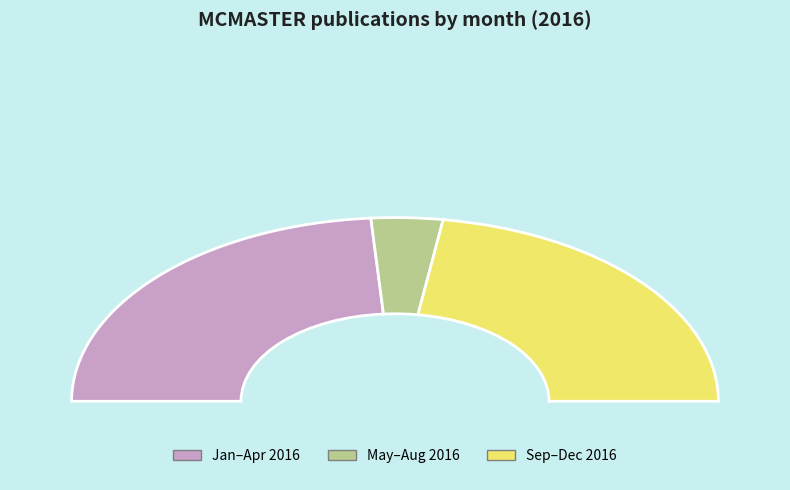

True or false: 2 accounts for 7% of the total.

False